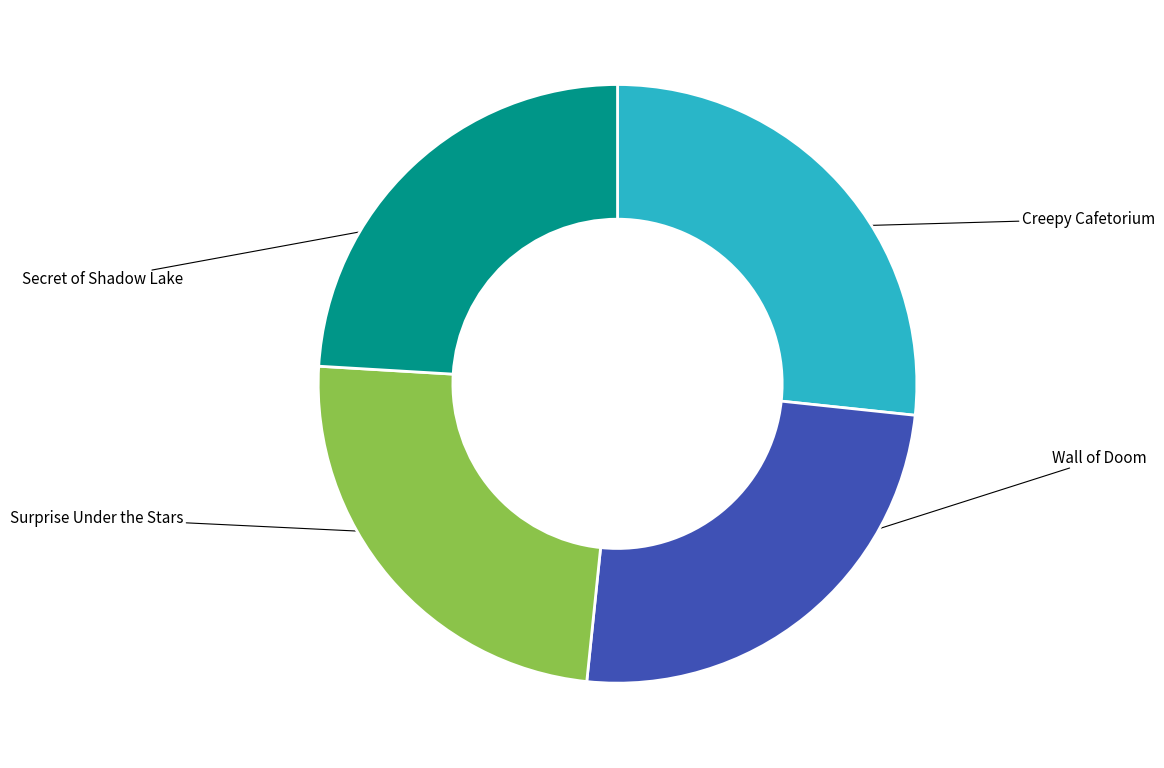

Between Wall of Doom and Surprise Under the Stars, which is larger?

Wall of Doom